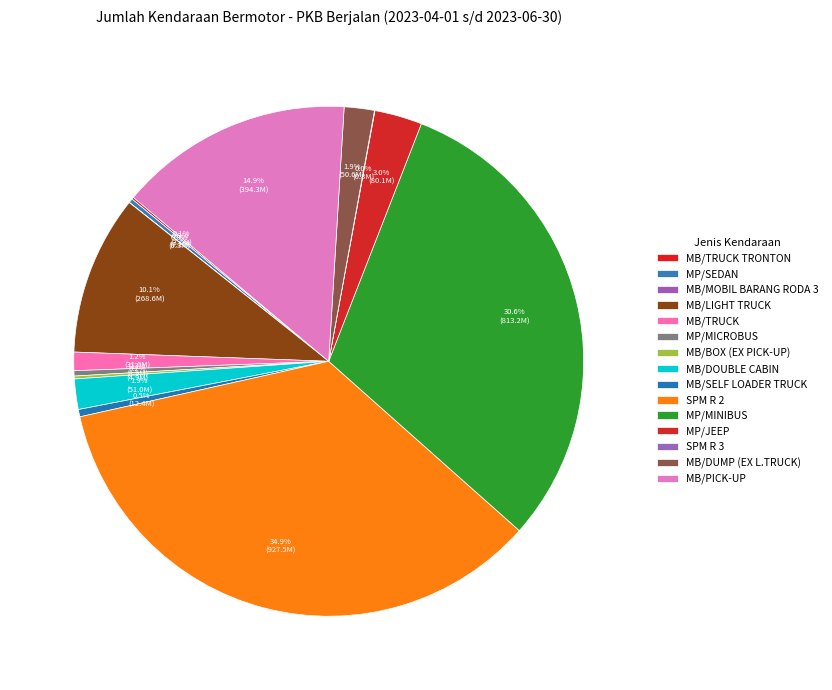

To the nearest percent, what portion does MB/DOUBLE CABIN represent?

2%